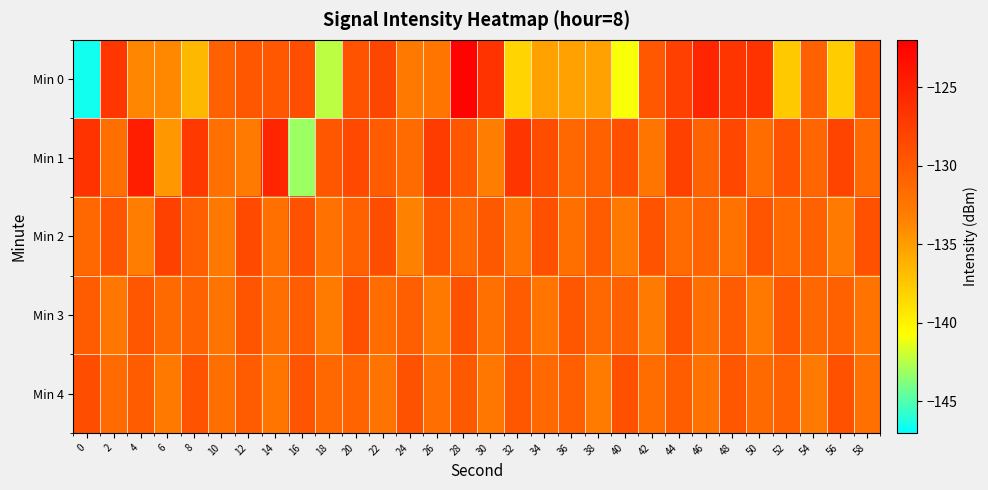

At 56, list the series in order from largest to smallest.

Min 1, Min 4, Min 3, Min 2, Min 0